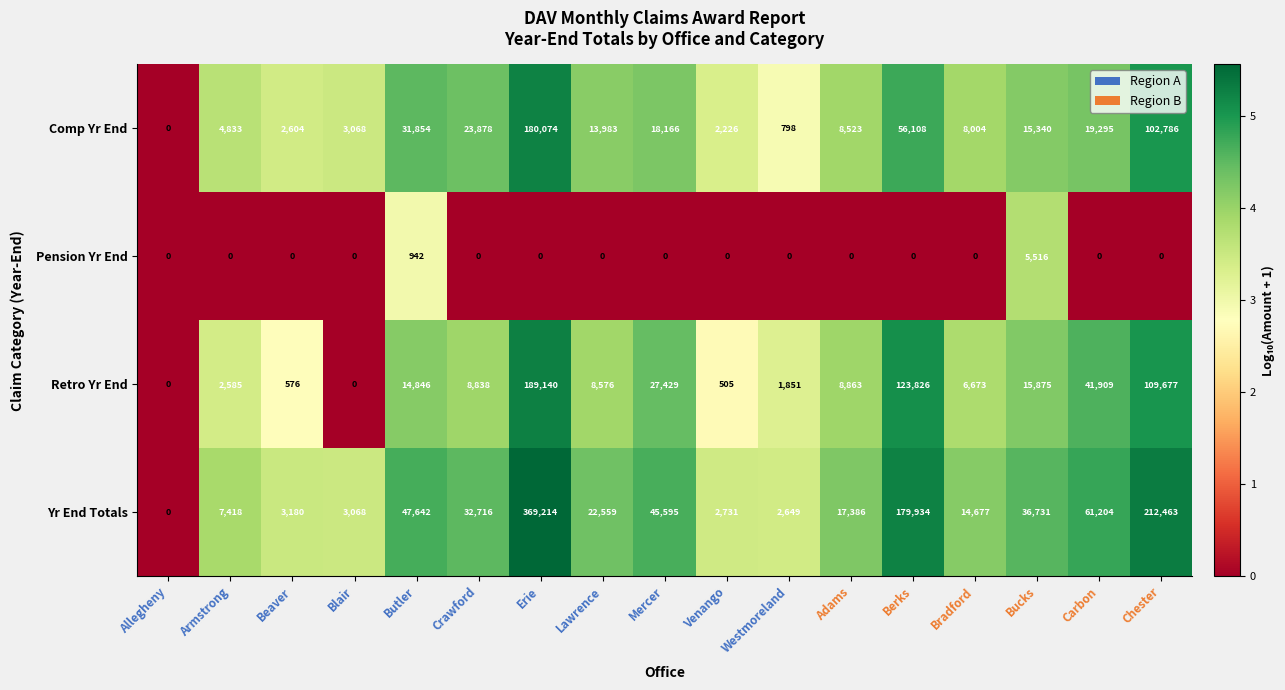

Is it true that Retro Yr End equals 10986 at Bradford?

False